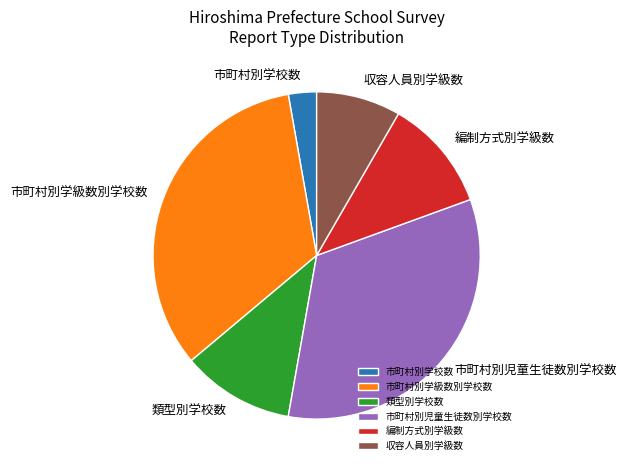

Is there a majority slice in this chart?

No